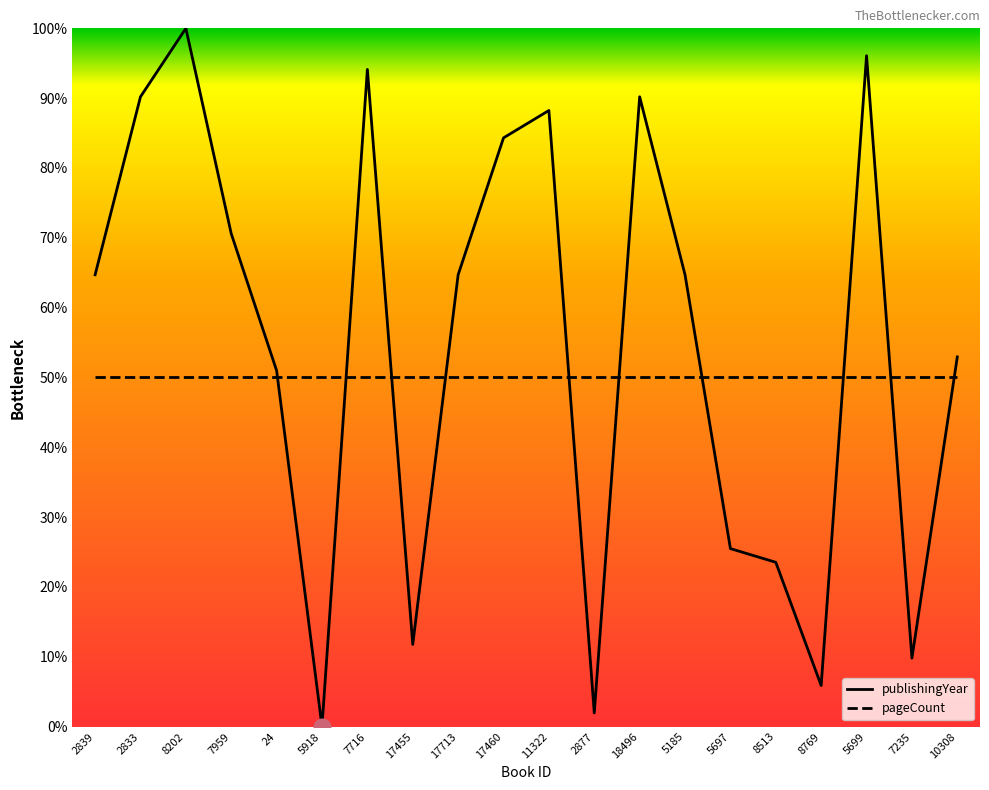

True or false: pageCount has more than 0 points higher than both neighbors.

False